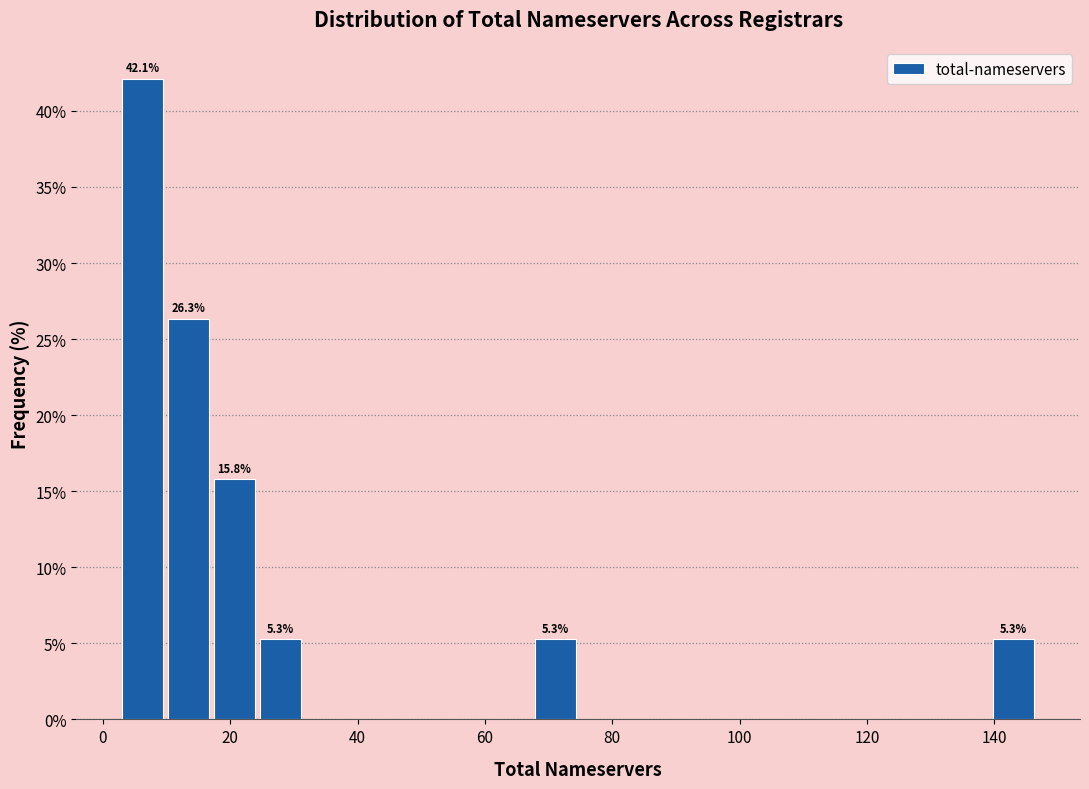

Around what value on the x-axis is the tallest bar? Give the approximate position of its centre, as read against the axis.

6